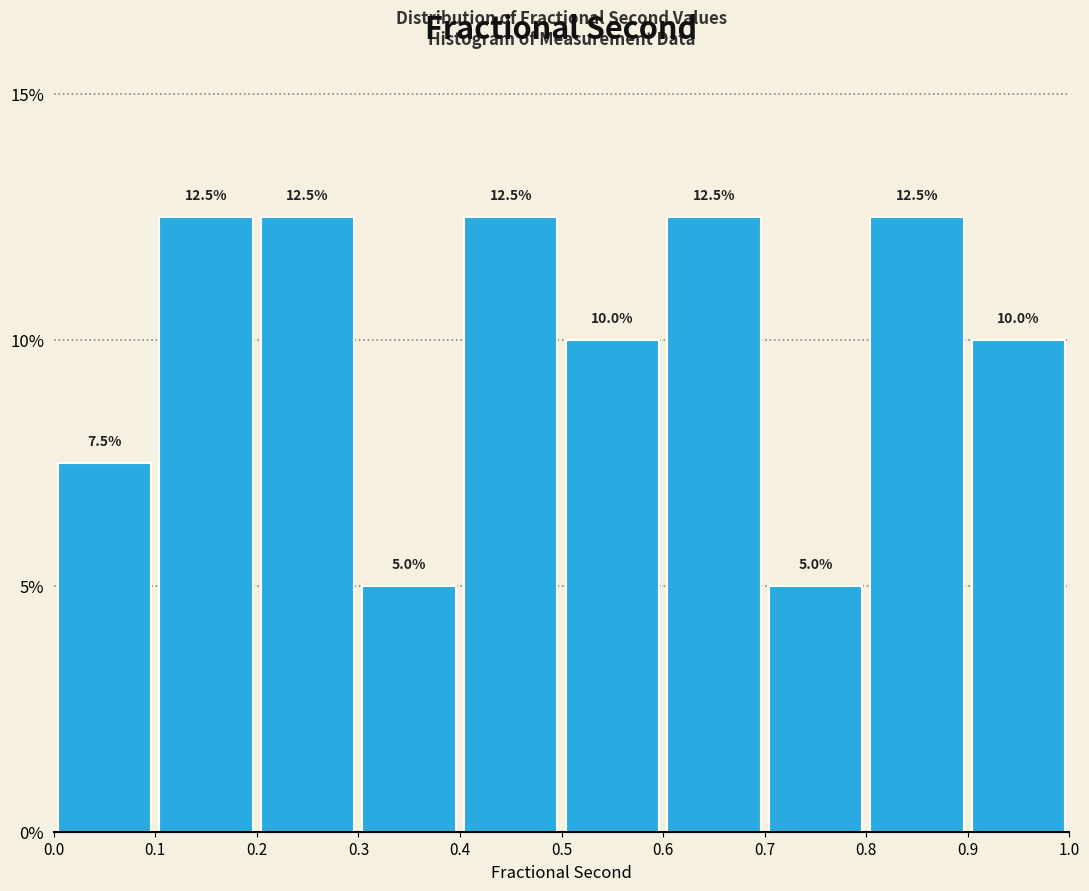

How tall is the bar that spans 0.6 to 0.7 on the x-axis?

12.5